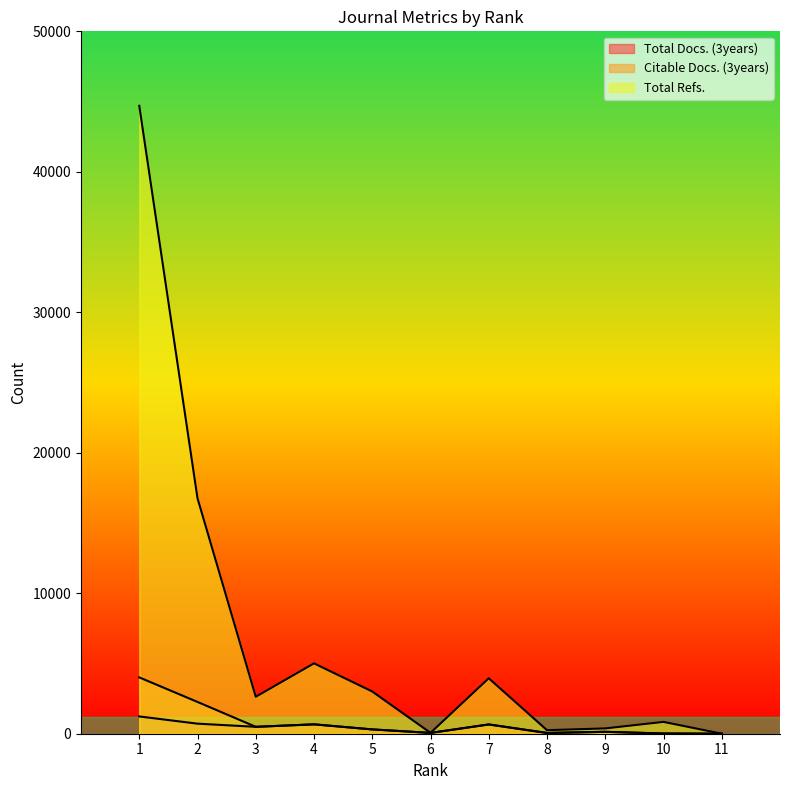

At which category does the chart reach its minimum across all series?

11